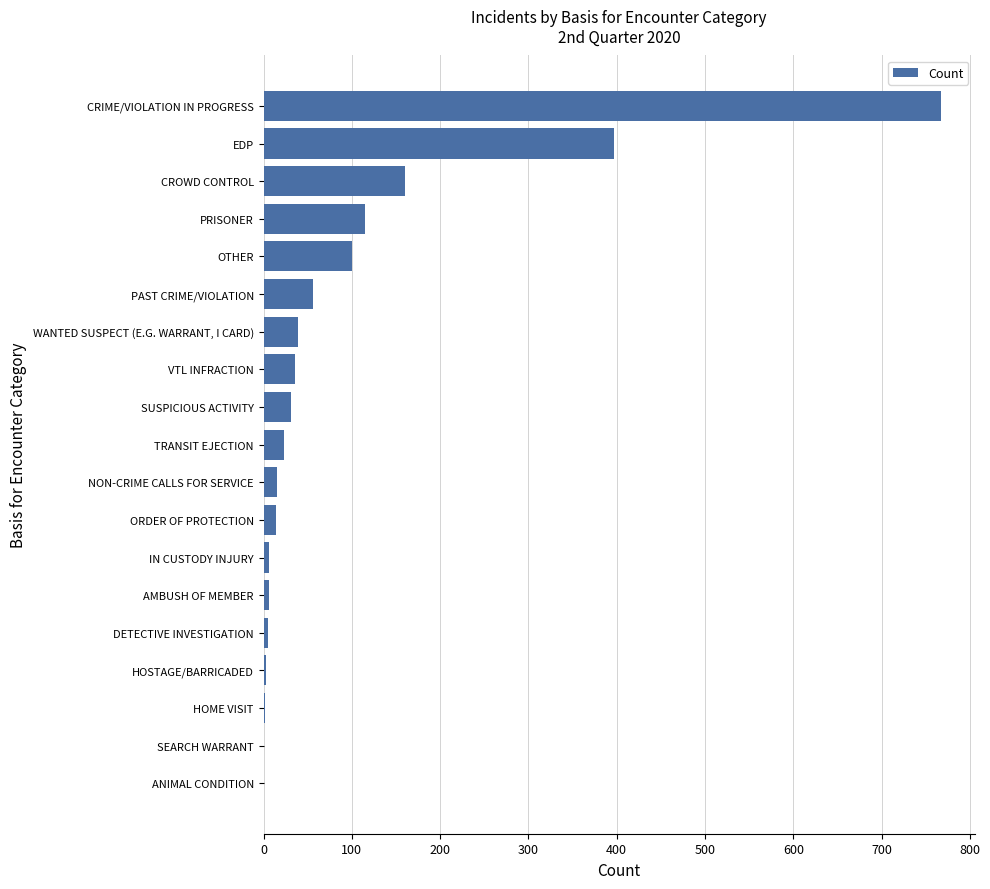

True or false: the data shows 160 at CROWD CONTROL.

True